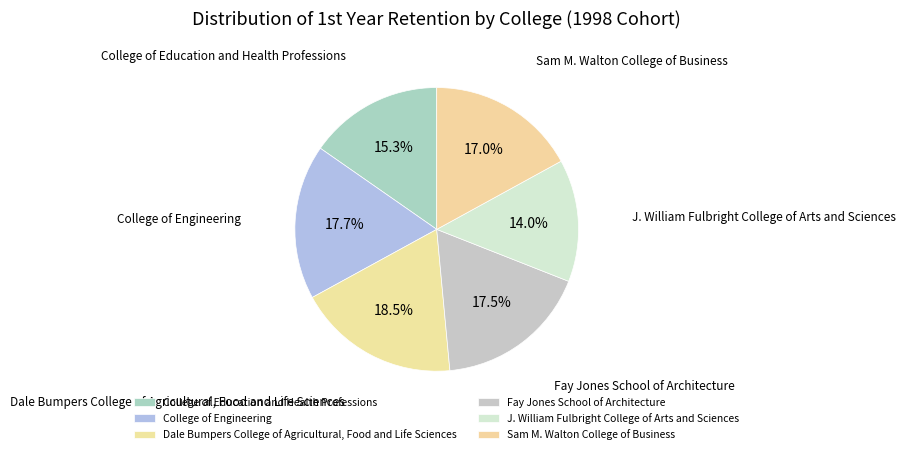

Does J. William Fulbright College of Arts and Sciences represent more than half of the total?

No